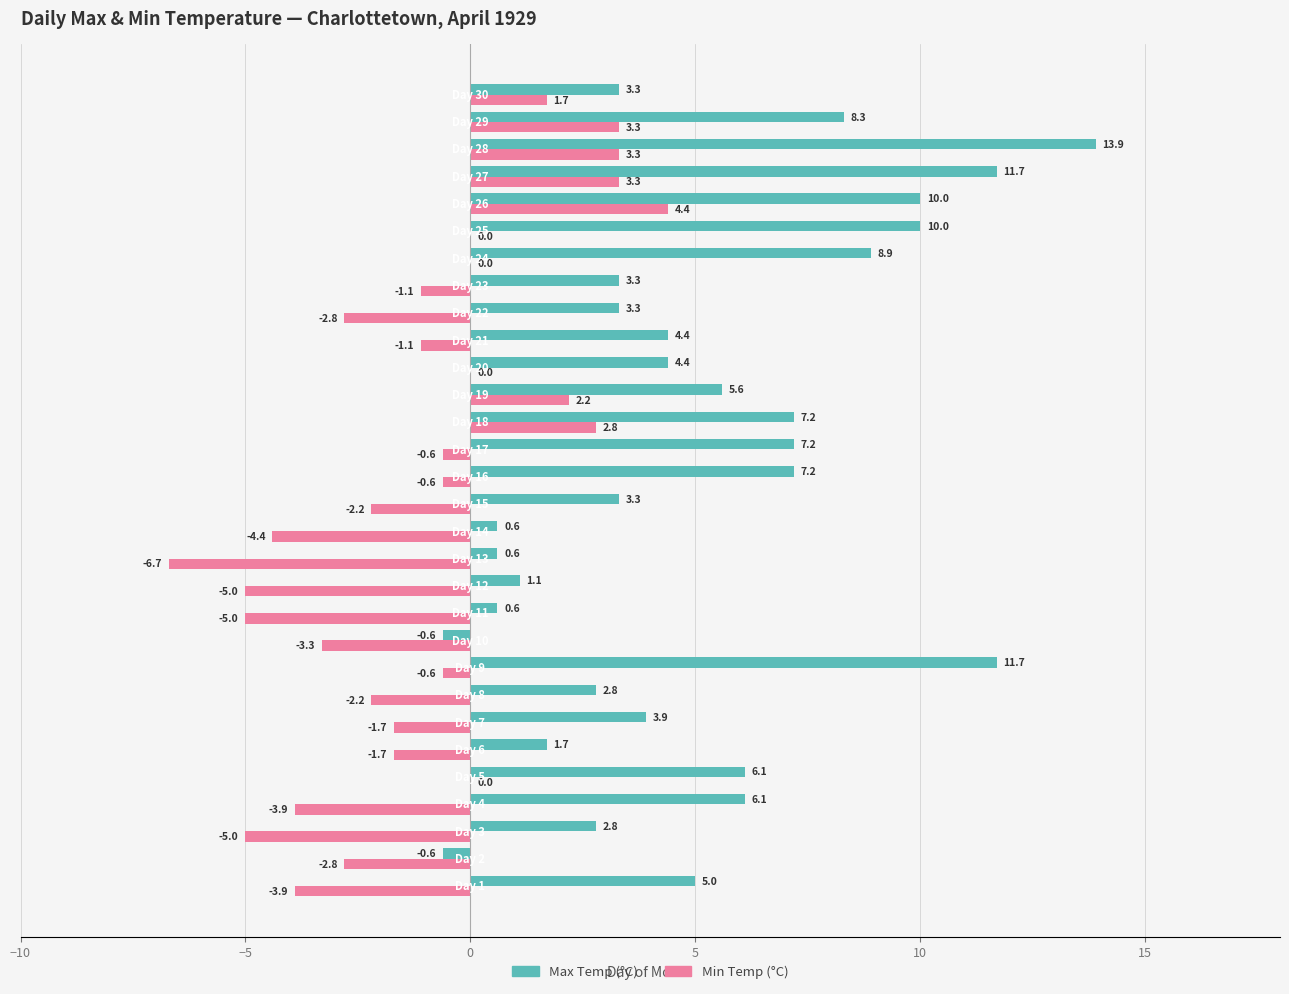

Which series has the largest total across all categories?

Max Temp (°C)